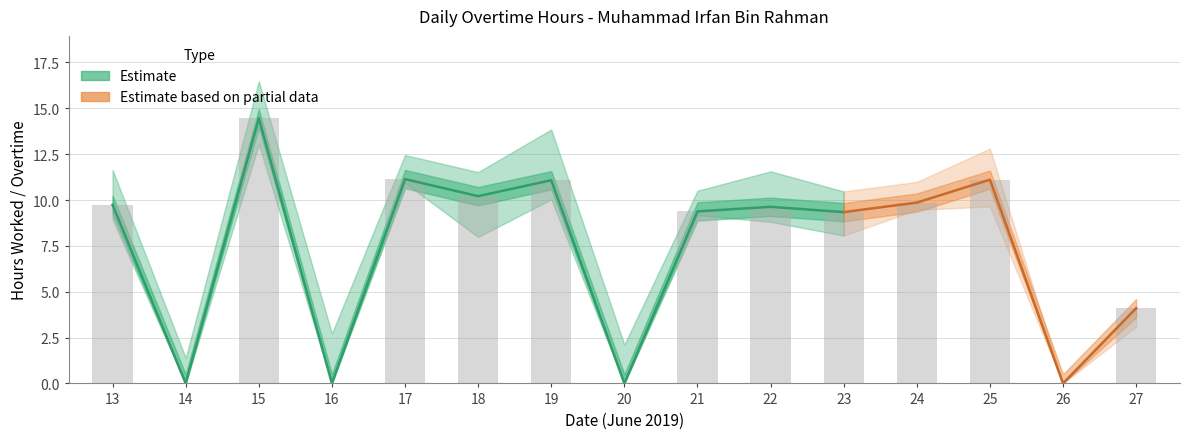

What is the change in value from 21 to 24?

+0.5